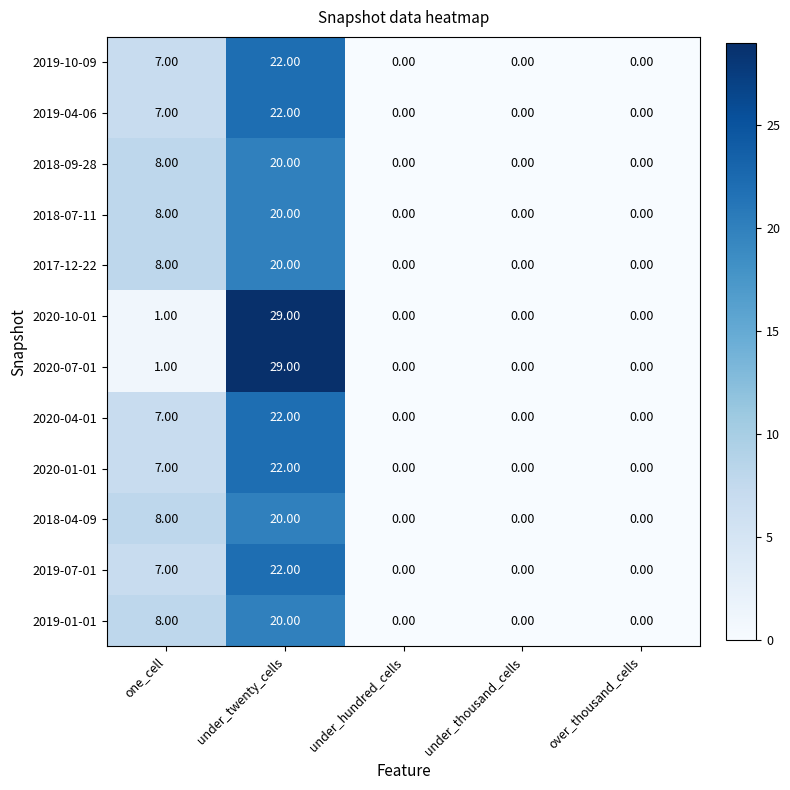

Count the number of data series in this chart.

12